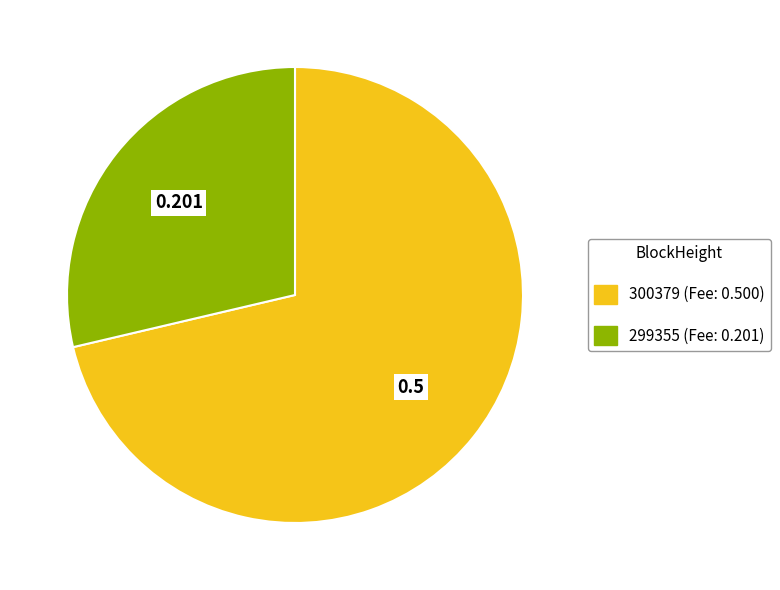

Is the sum of 299355 and 300379 greater than half?

Yes